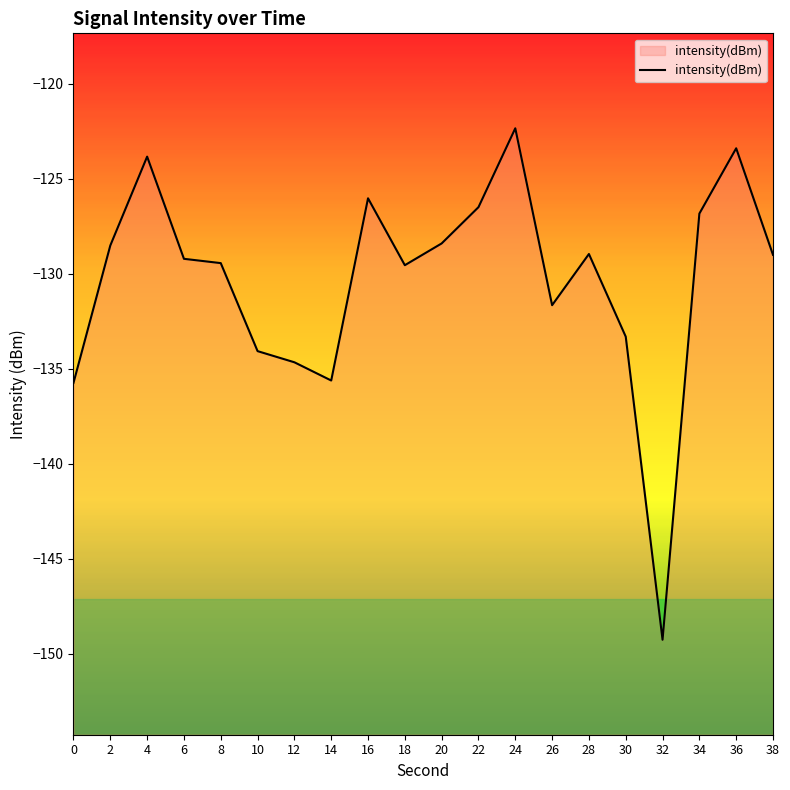

True or false: there are more than 0 points higher than both neighbors.

True